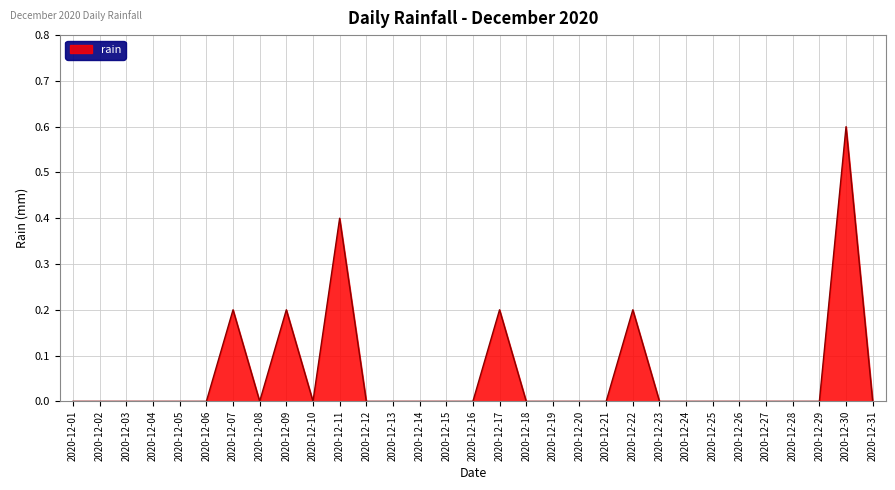

The value at 2020-12-04 is 0.2. True or false?

False